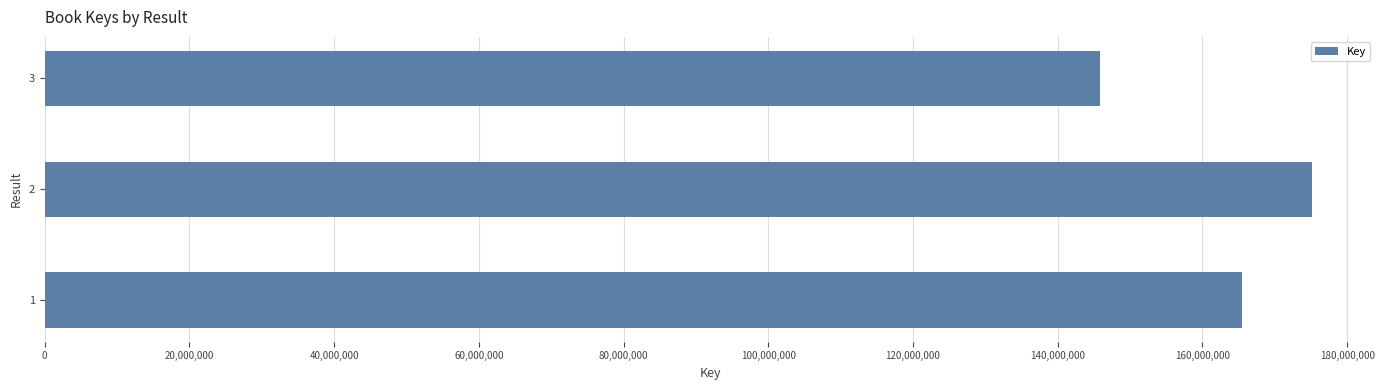

What is the difference between the maximum and minimum values?

29379424